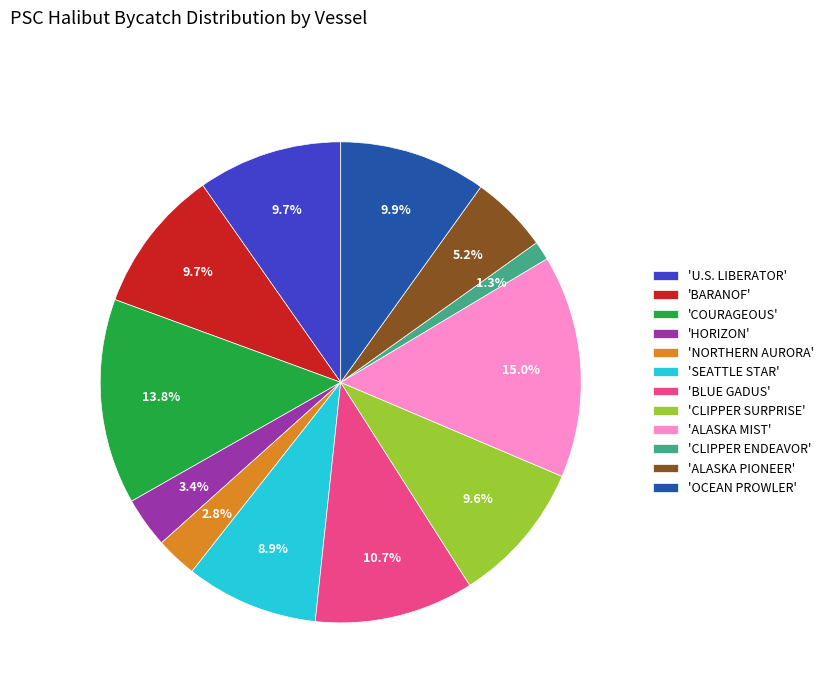

Does any single category account for the majority?

No